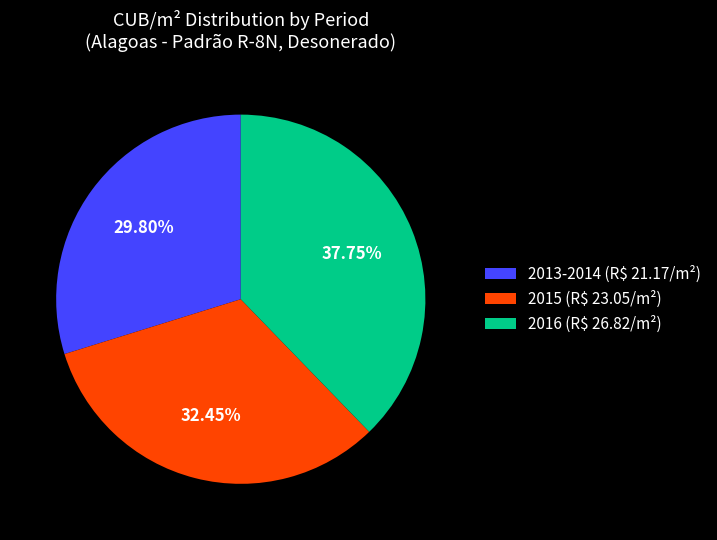

Does 2016 (R$ 26.82/m²) account for over 50% of the chart?

No